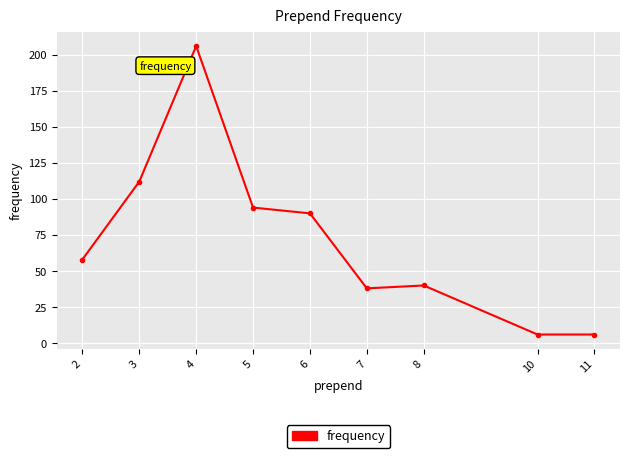

The value at 2 is 85. True or false?

False